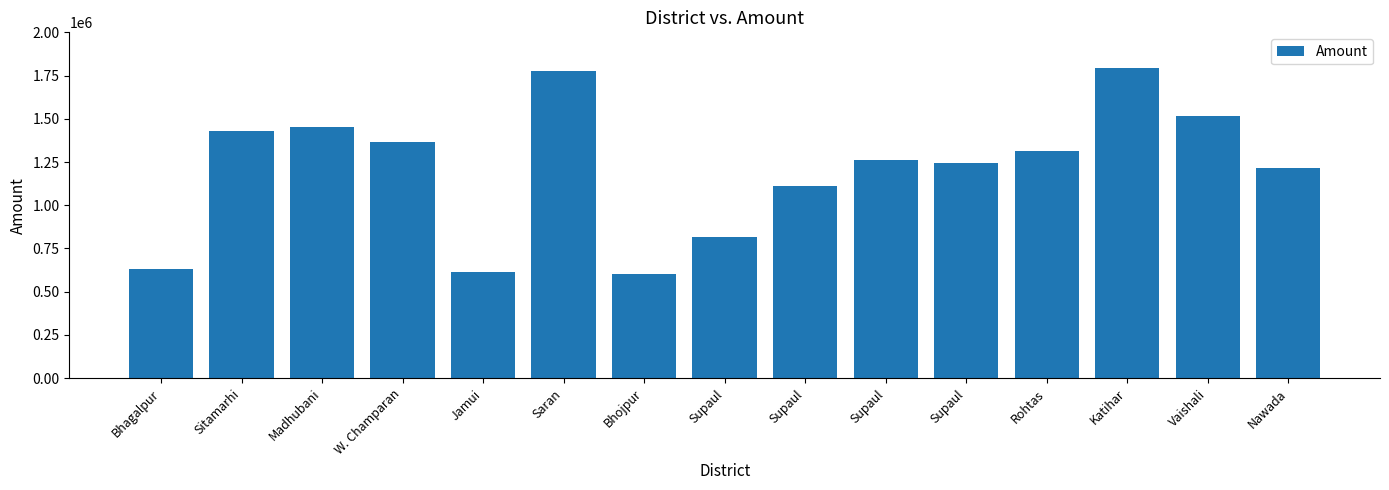

What is the value of the 14th bar from the left?

1514689